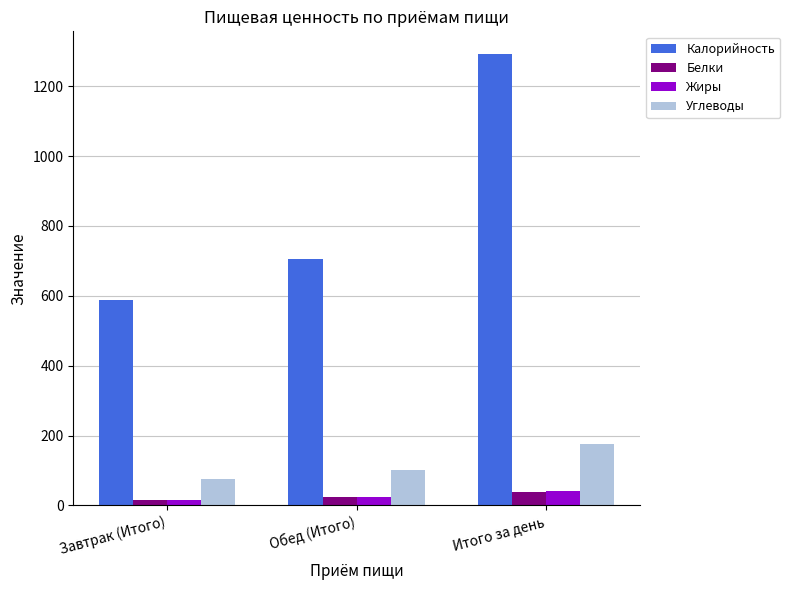

Which series has the largest total across all categories?

Калорийность